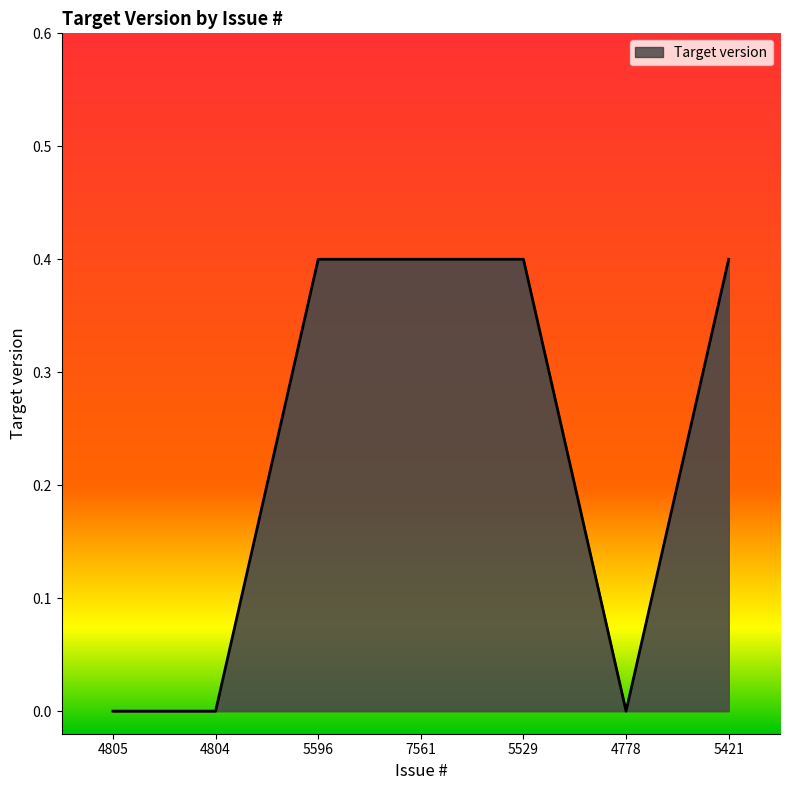

The value at 4804 is 0.0. True or false?

True